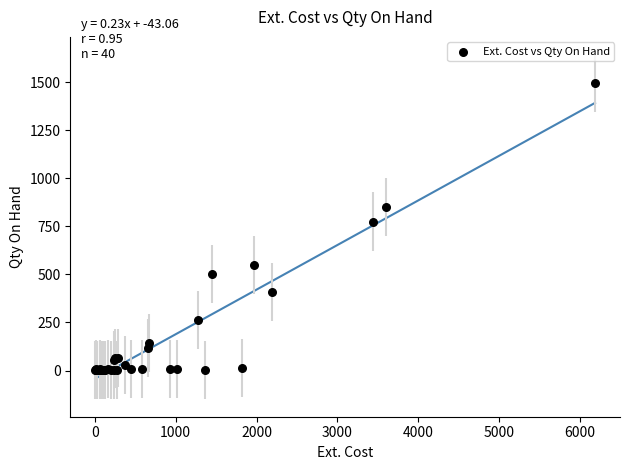

What Y value in the scatter plot is closest to 747?

775